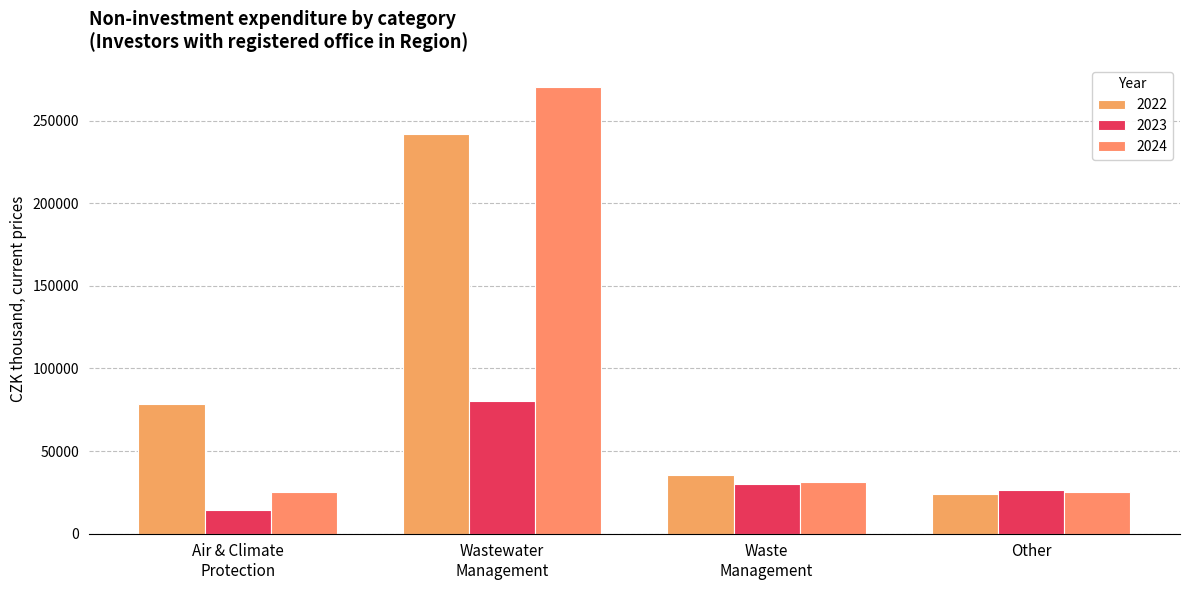

Reading right to left, list all the values displayed in this chart.

2022: 24258	35533	241960	78505
2023: 26618	30187	80244	14399
2024: 25116	31335	270297	25422